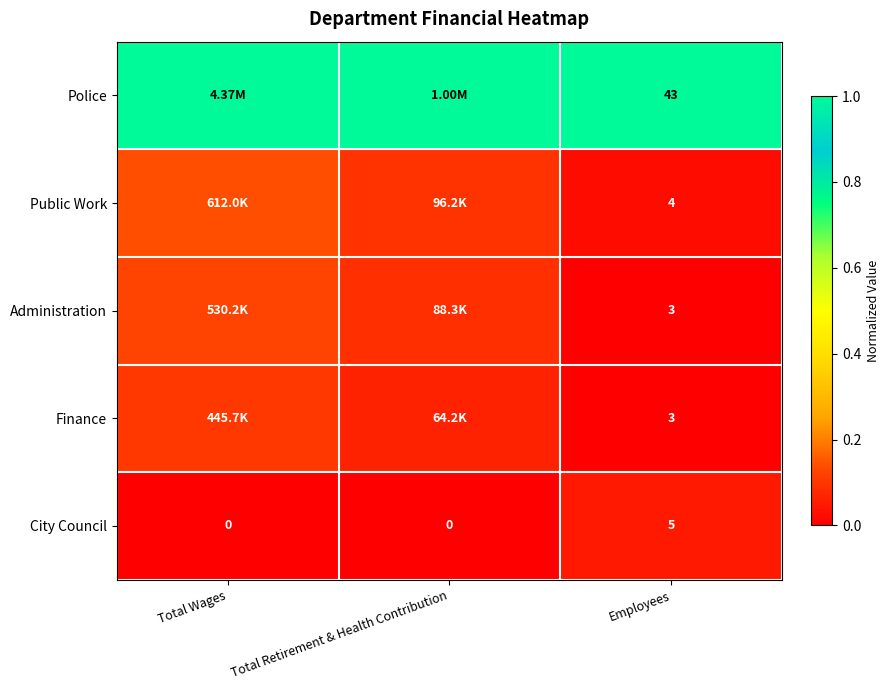

What is the spread (max minus min) of values at Total Retirement & Health Contribution?

1.0